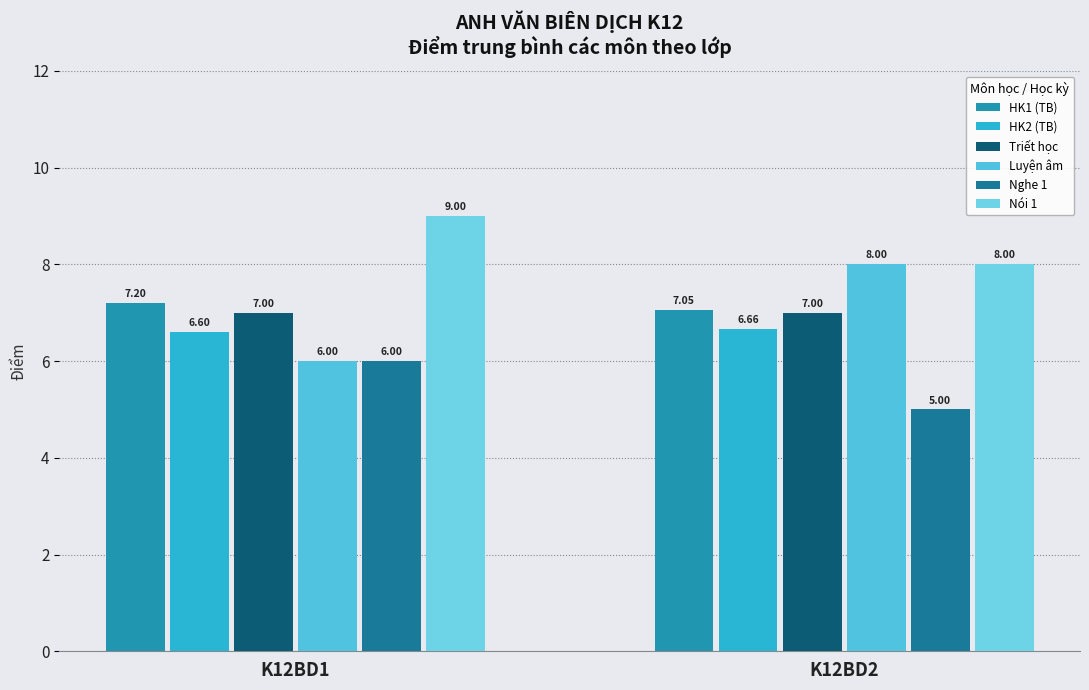

What is the difference between the Luyện âm values at K12BD1 and K12BD2?

2.0